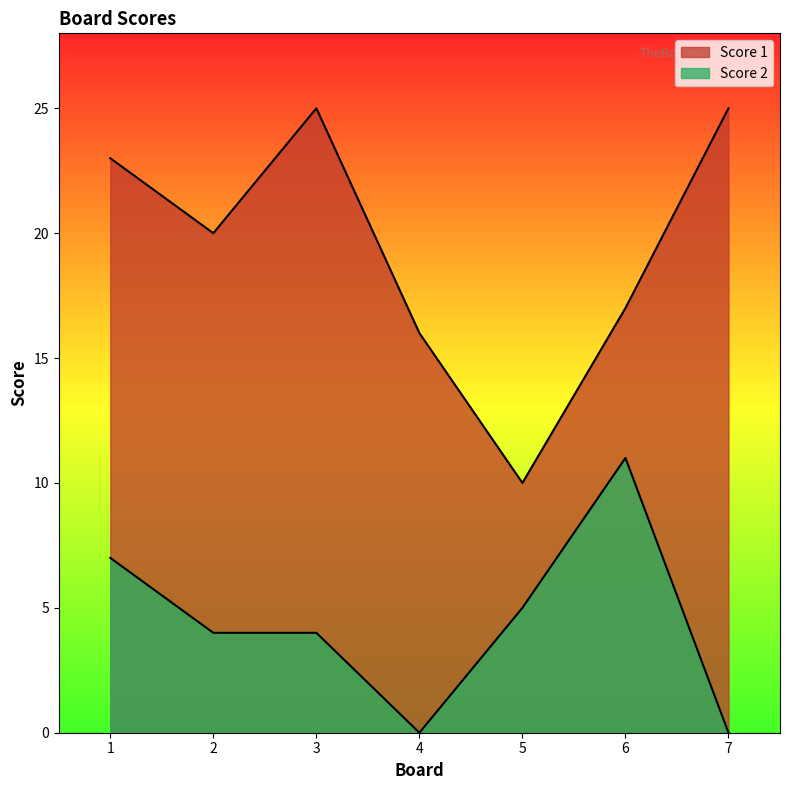

True or false: Score 1 and Score 2 intersect in this chart.

False